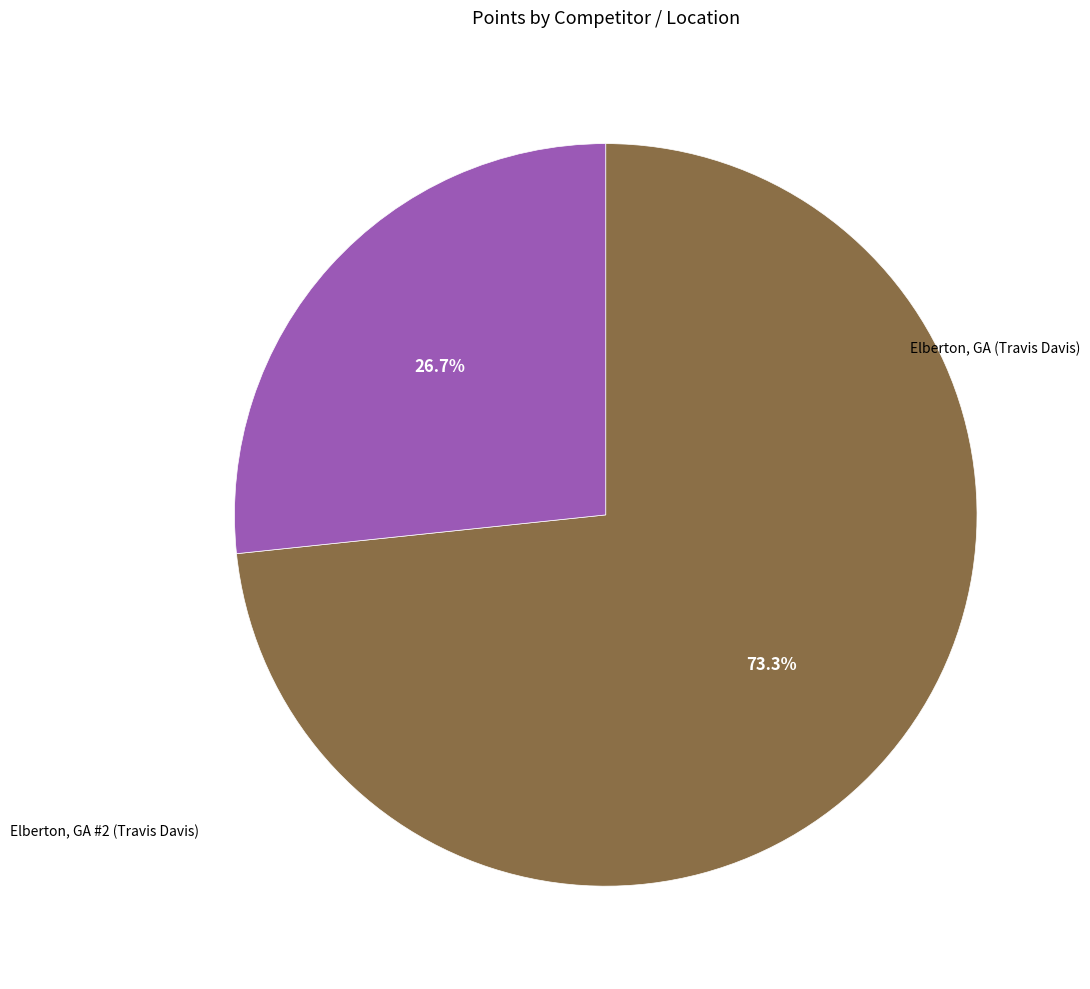

Is there a majority slice in this chart?

Yes